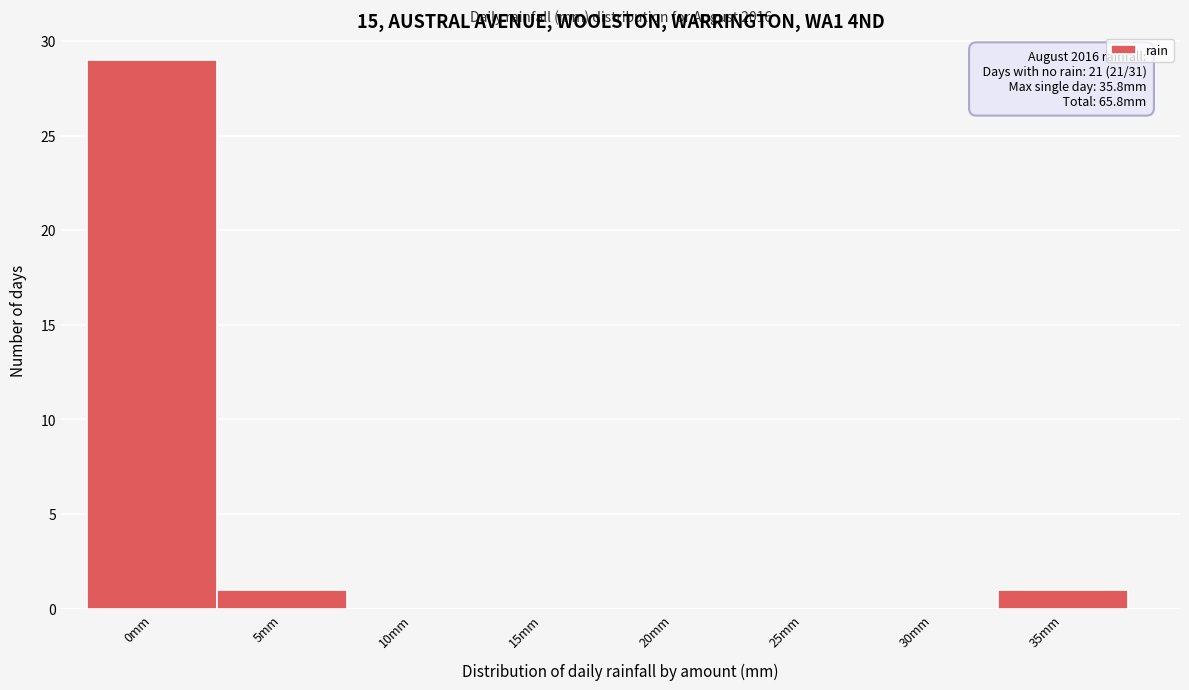

Reading right to left, extract all data points from this chart.

35mm=1	30mm=0	25mm=0	20mm=0	15mm=0	10mm=0	5mm=1	0mm=29